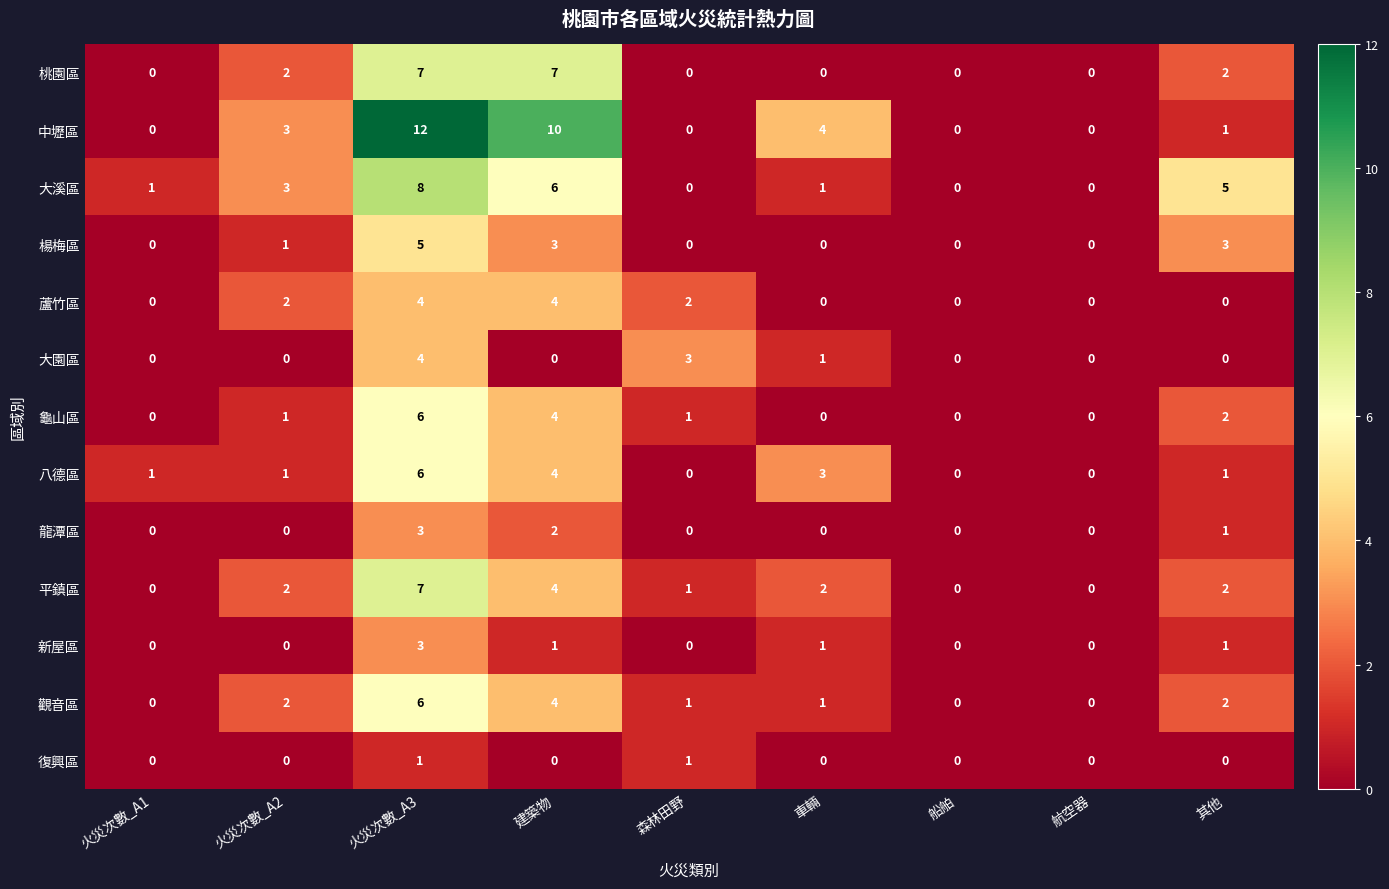

What is the greatest value displayed?

12